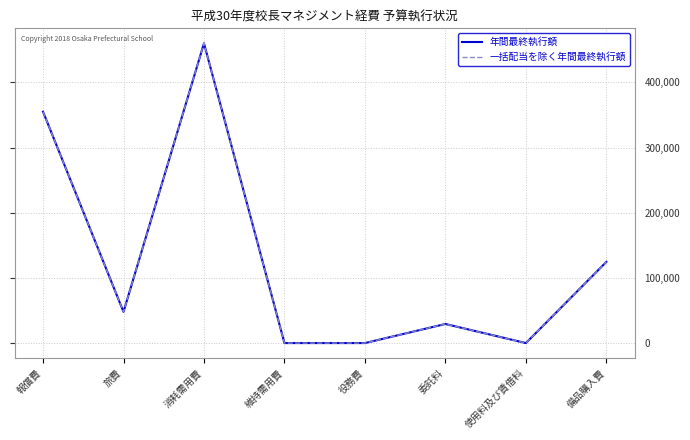

At which category is the sum across all series the highest?

消耗需用費